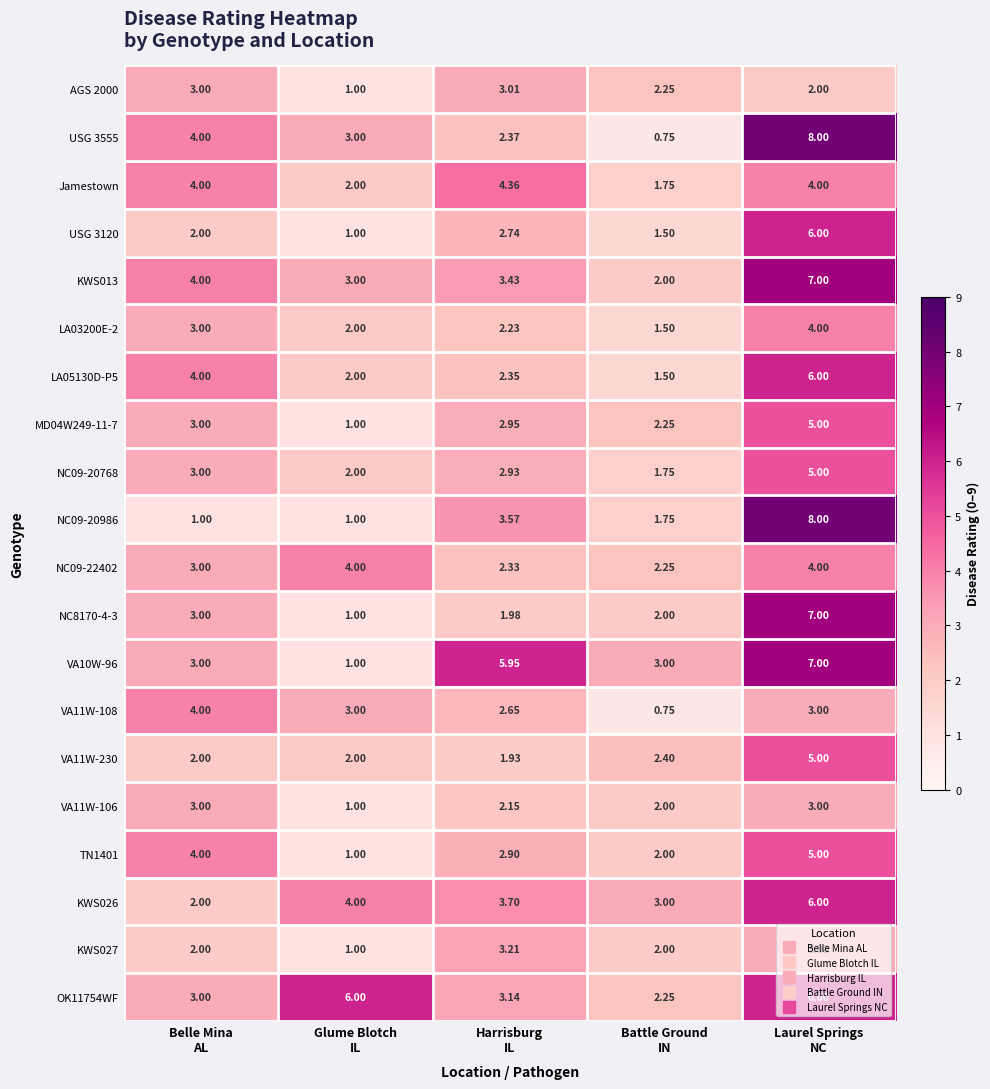

What is the maximum value shown in the chart?

8.0